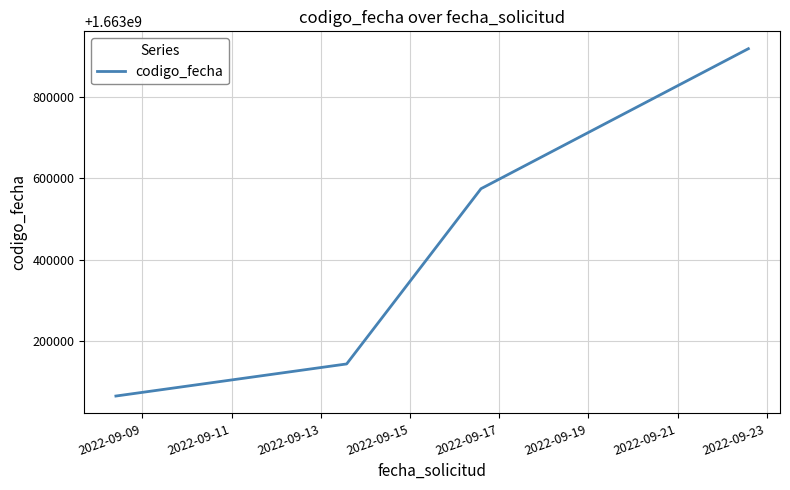

What is the sum of all values?

6653700305